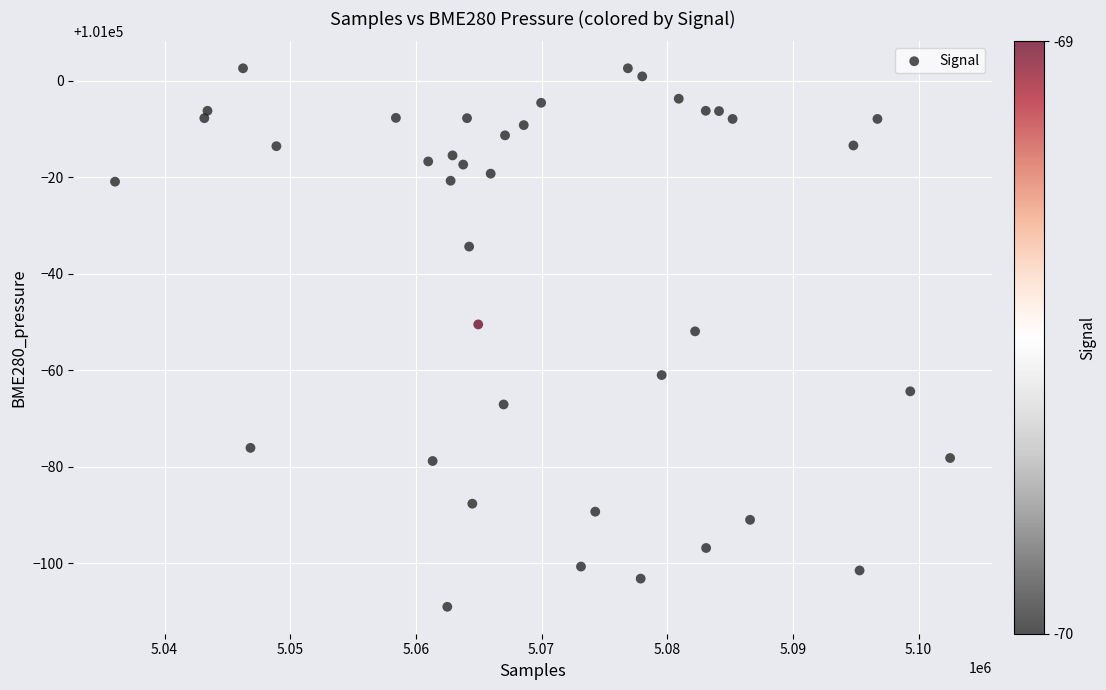

What Y value in the scatter plot is closest to 100946?

100948.1